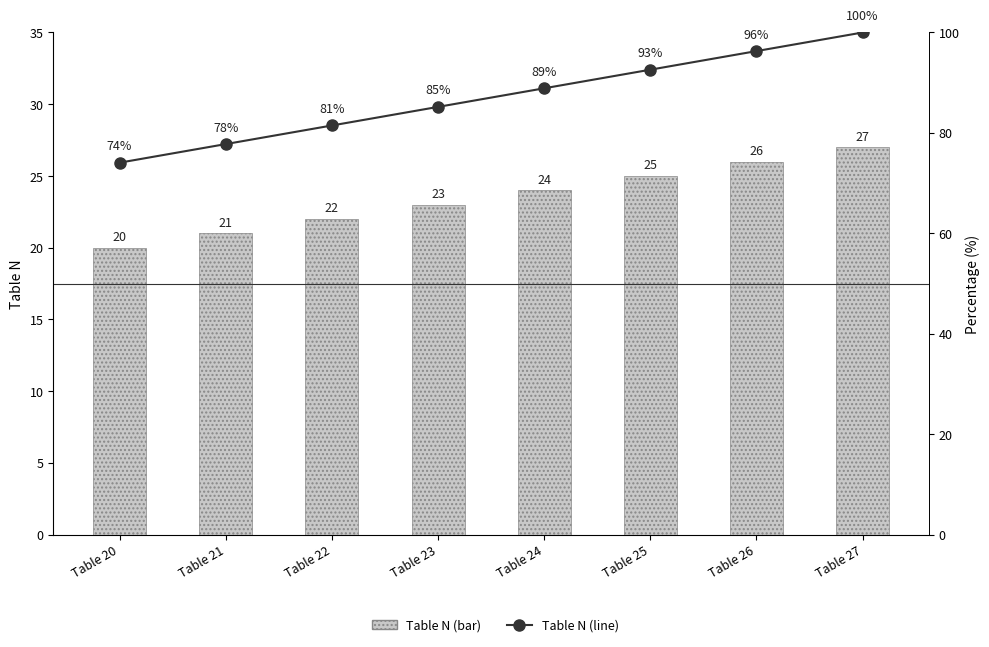

Where does the Table N (line) series first go above 88?

Table 24